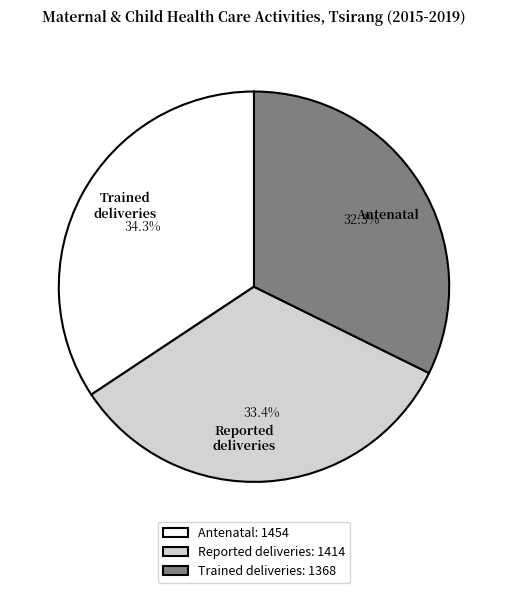

Which category has the biggest portion of the pie?

Antenatal: 1454